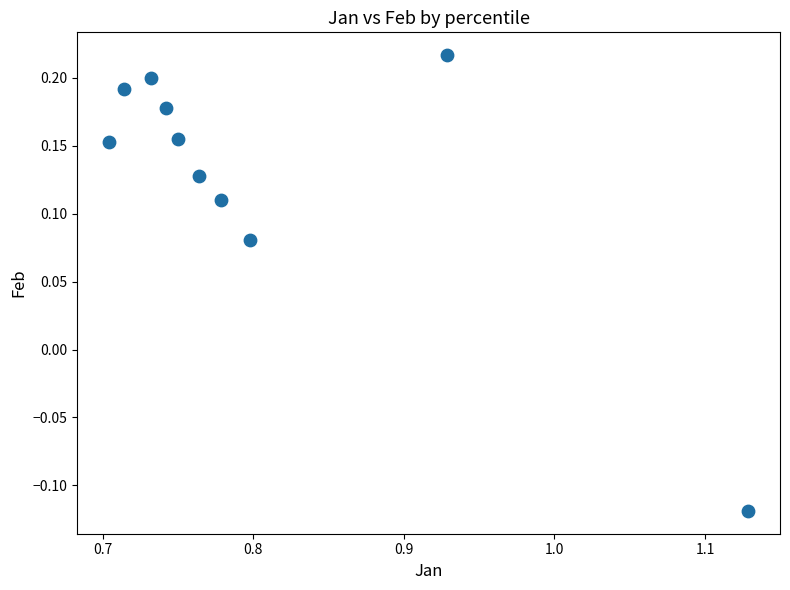

What is the range of Y values (max minus min)?

0.3